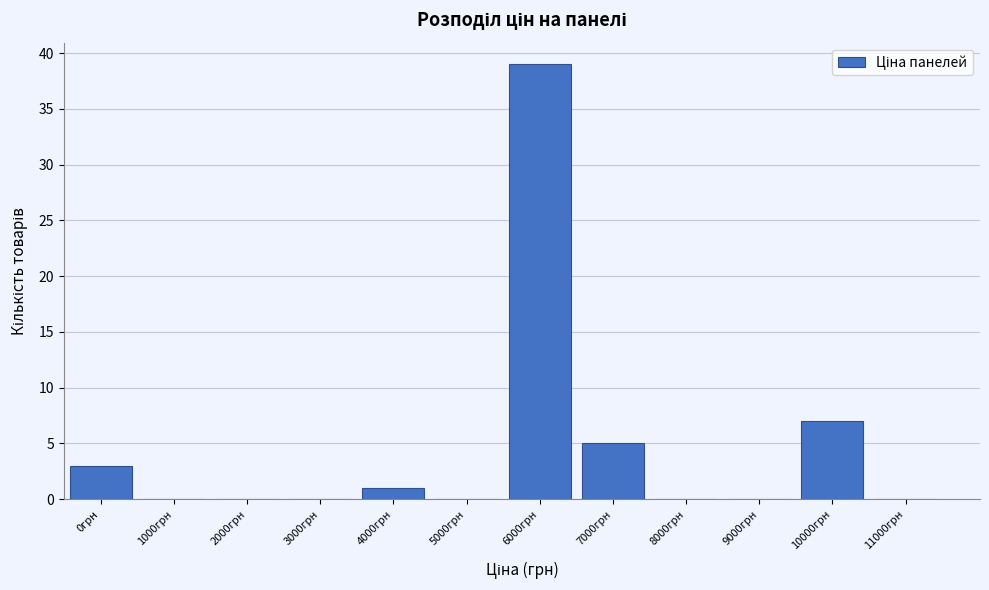

Reading left to right, what are all the values shown in this chart?

0грн=3	1000грн=0	2000грн=0	3000грн=0	4000грн=1	5000грн=0	6000грн=39	7000грн=5	8000грн=0	9000грн=0	10000грн=7	11000грн=0